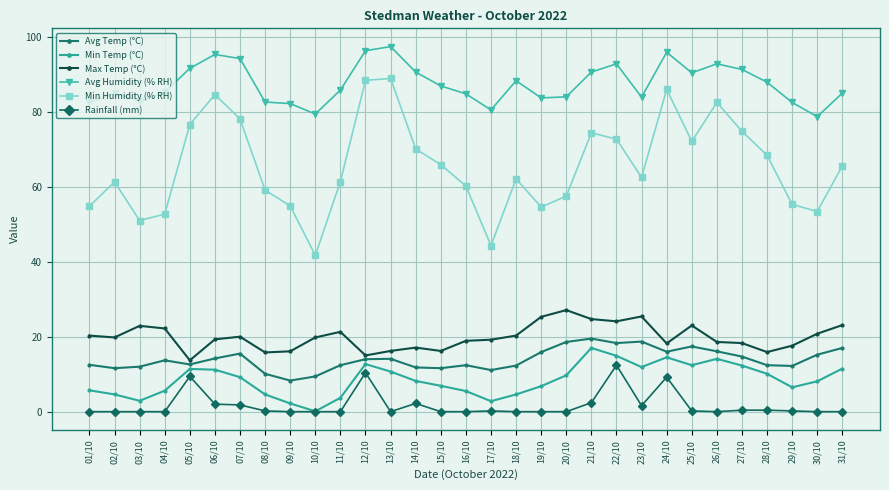

What is the greatest value displayed?

97.4